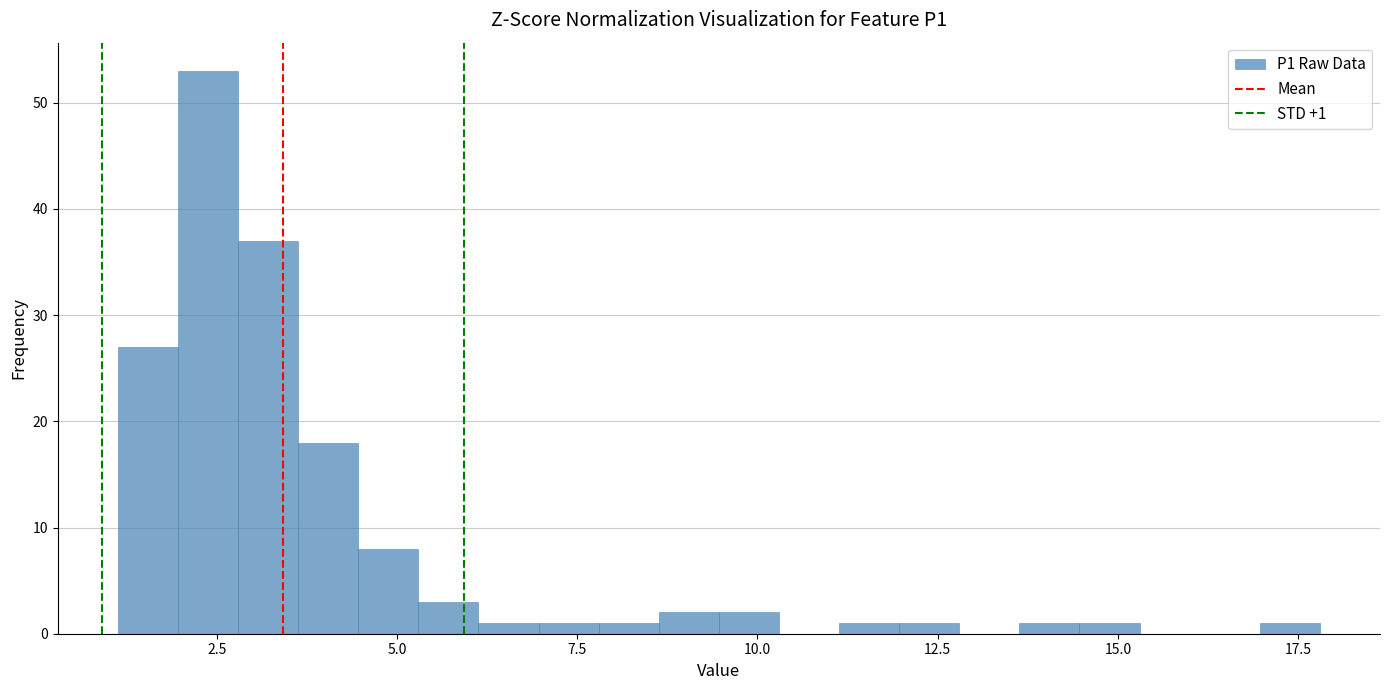

Around what value on the x-axis is the tallest bar? Give the approximate position of its centre, as read against the axis.

2.5